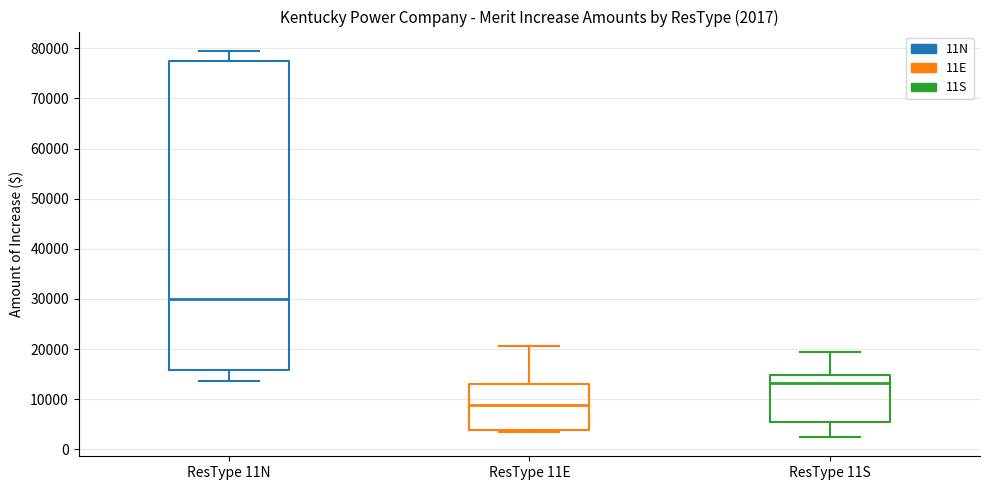

Comparing the boxes themselves (not the whiskers), which one is the tallest?

ResType 11N